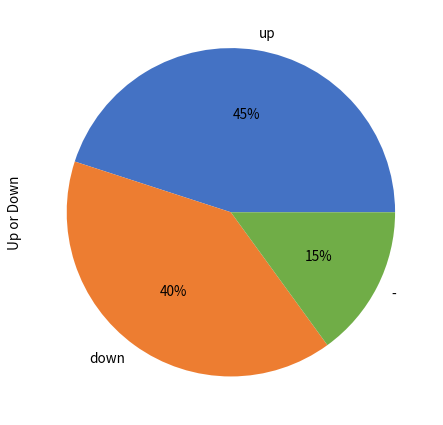

To the nearest percent, what percentage of the pie is down?

40%